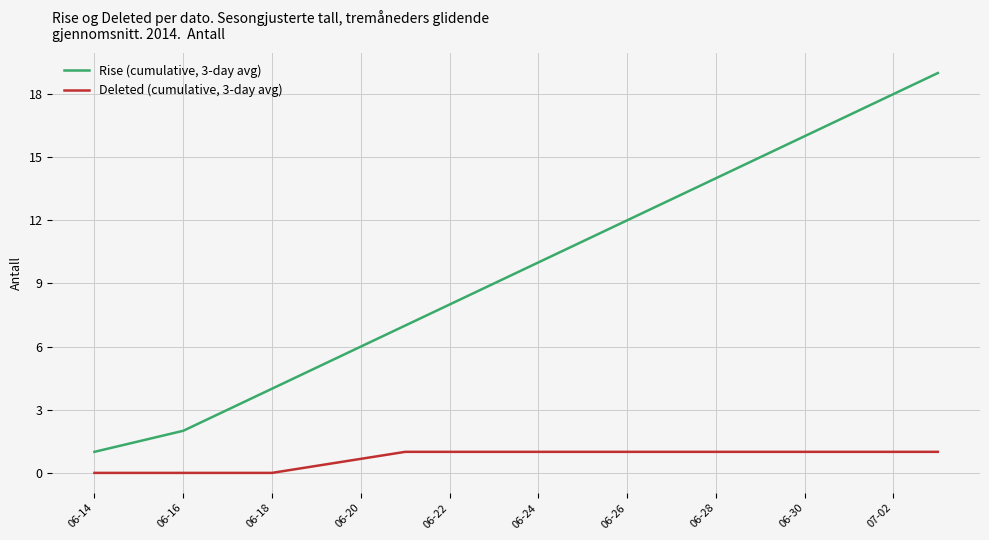

What are all the series names shown in the legend?

Rise (cumulative, 3-day avg), Deleted (cumulative, 3-day avg)